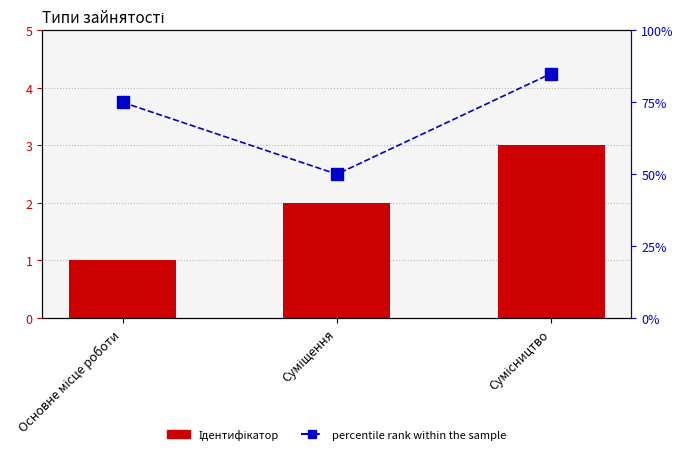

Are the bars horizontal?

No